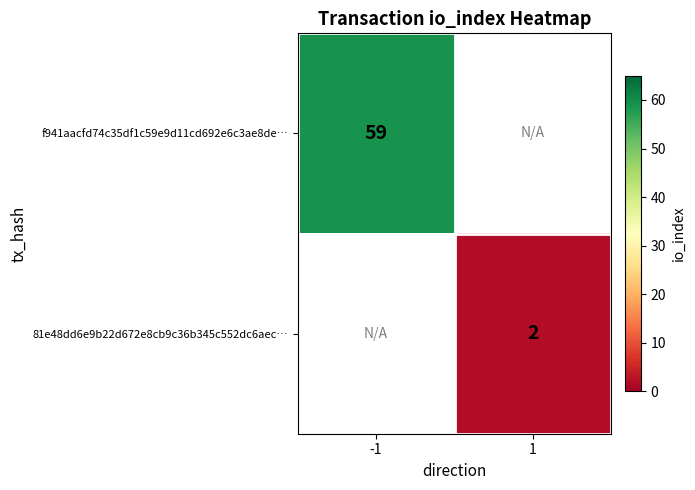

At how many categories does at least one series exceed 8?

1